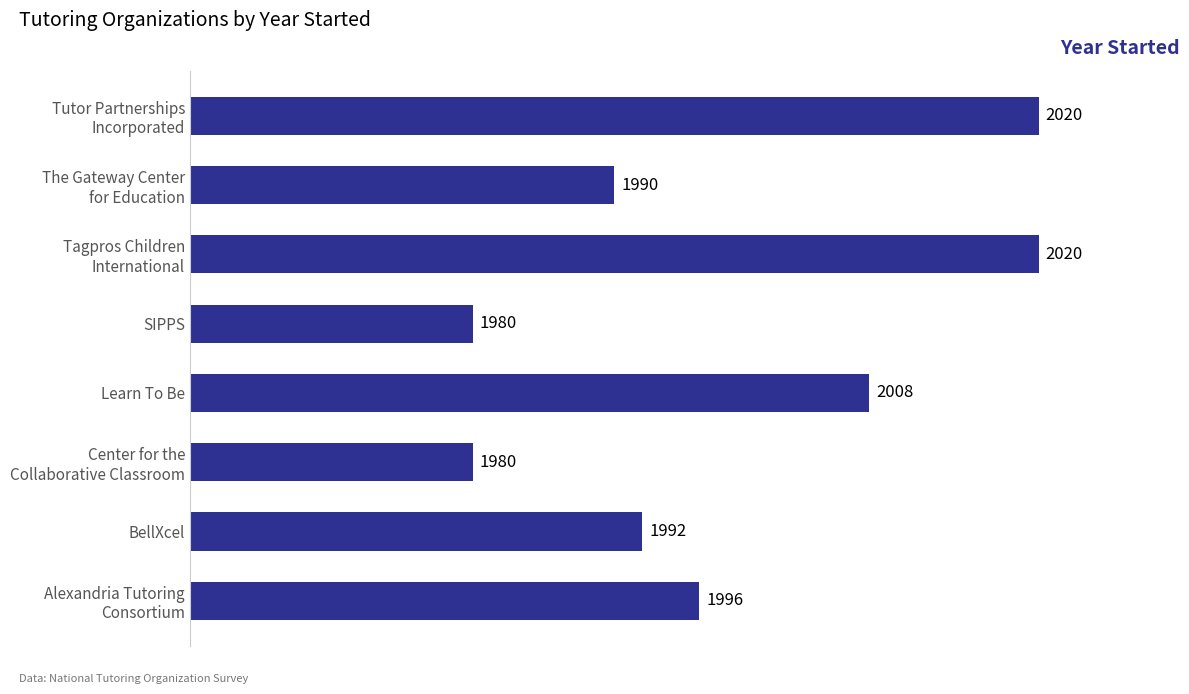

True or false: the data shows 493 at BellXcel.

False